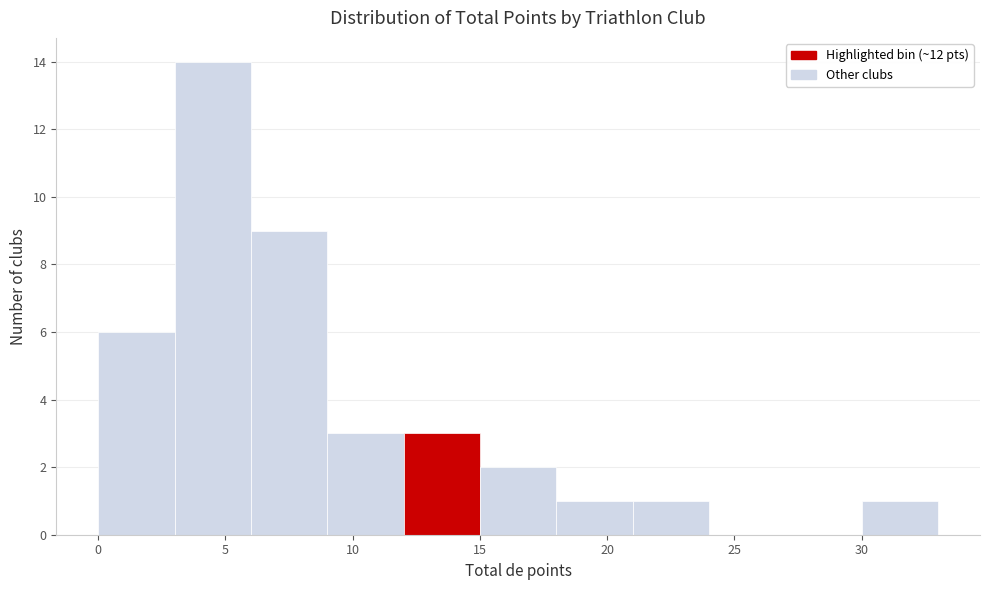

Which range on the x-axis has the tallest bar?

3 to 6